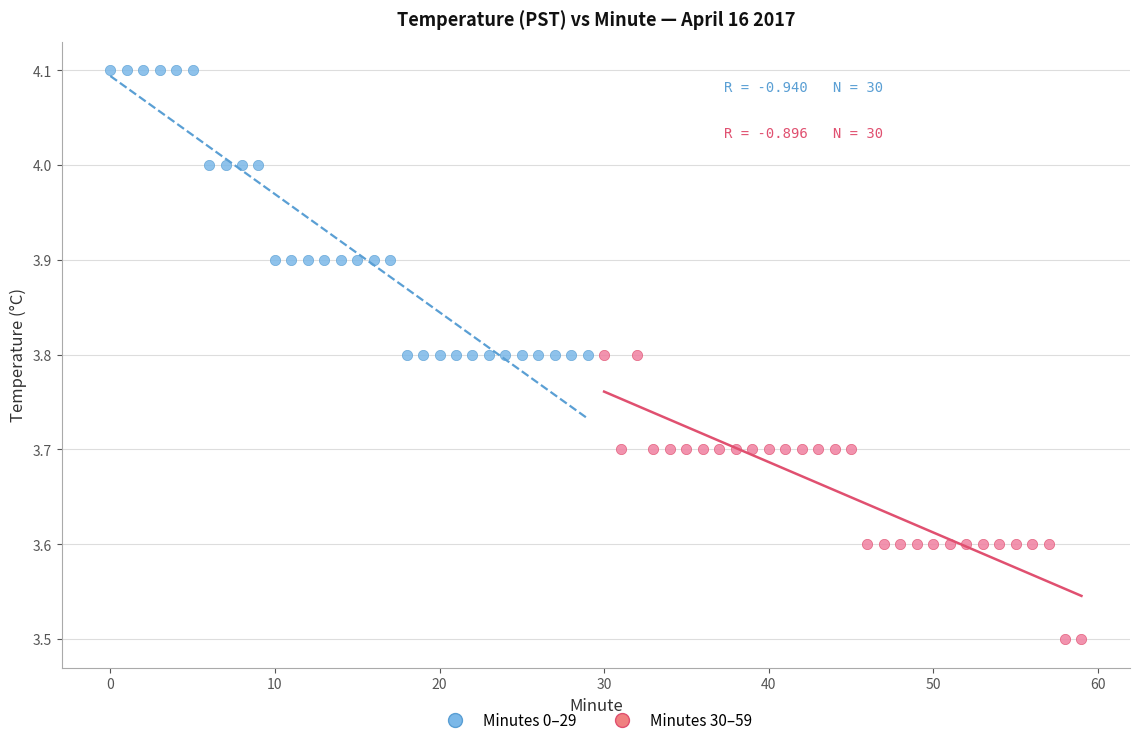

Which series reaches the maximum Y coordinate?

Minutes 0–29